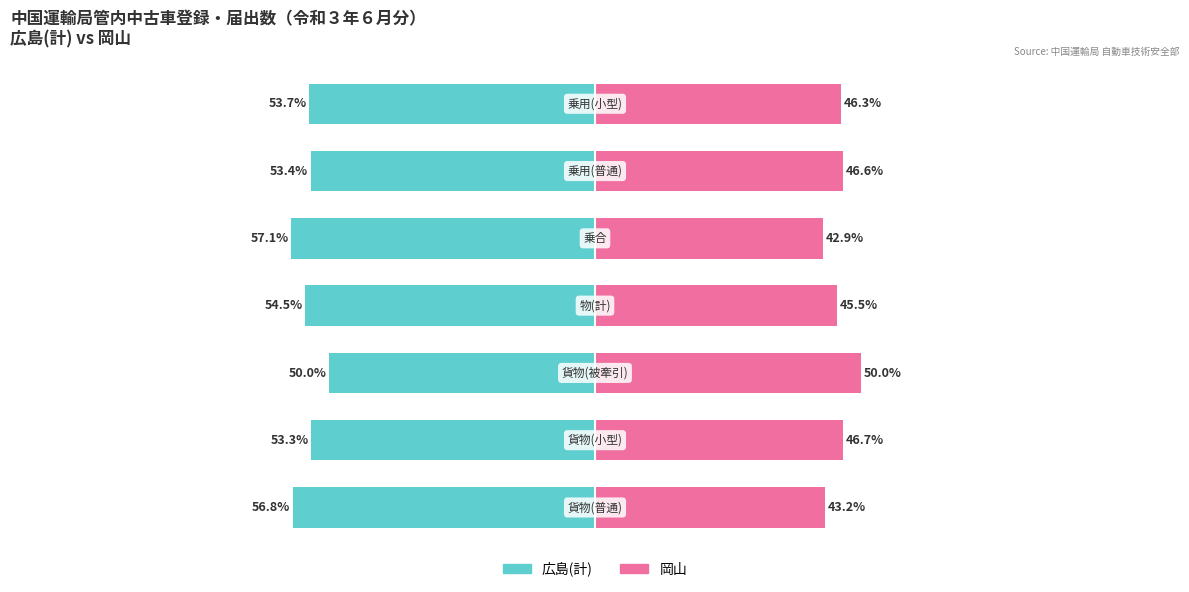

Between 5 and 0, which is larger?

5